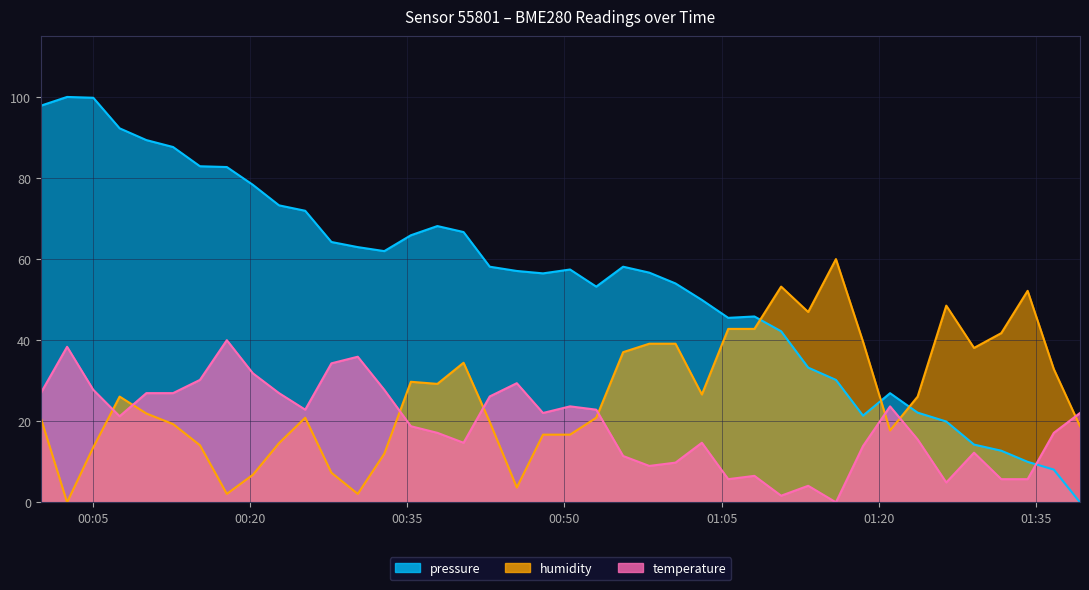

Where does the temperature series first go above 22?

2023-09-19T00:00:00